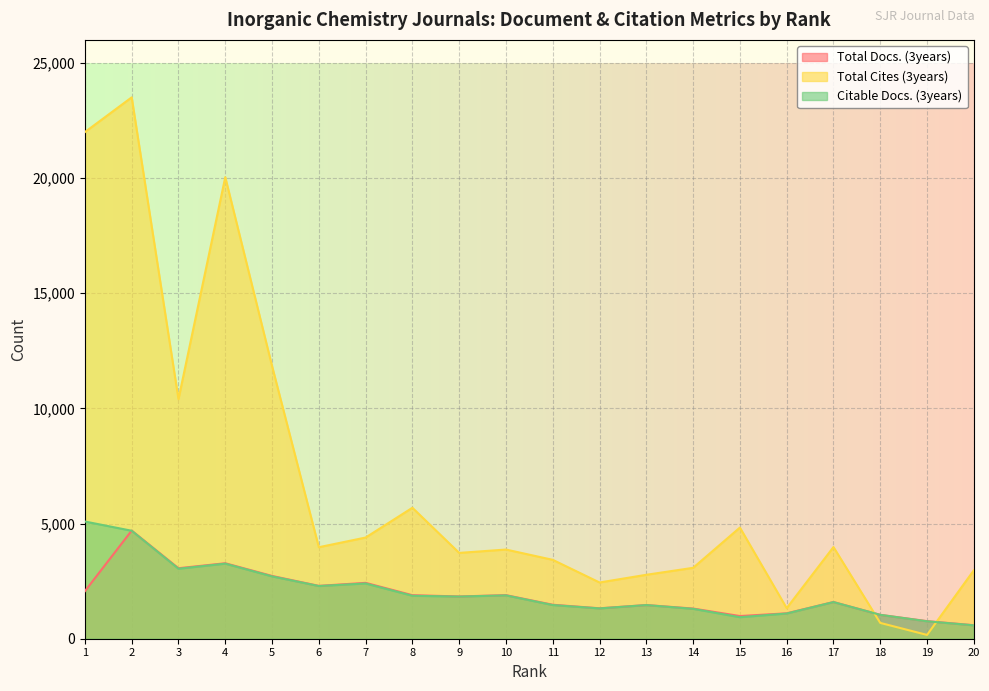

What is the value of the Total Cites (3years) point at the 8th from the left?

5686